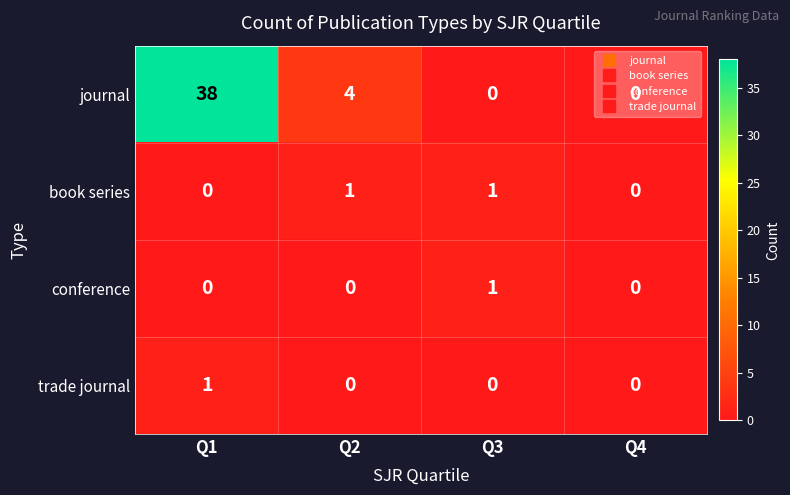

Is the value of book series at Q3 greater than the value of trade journal at Q4?

Yes